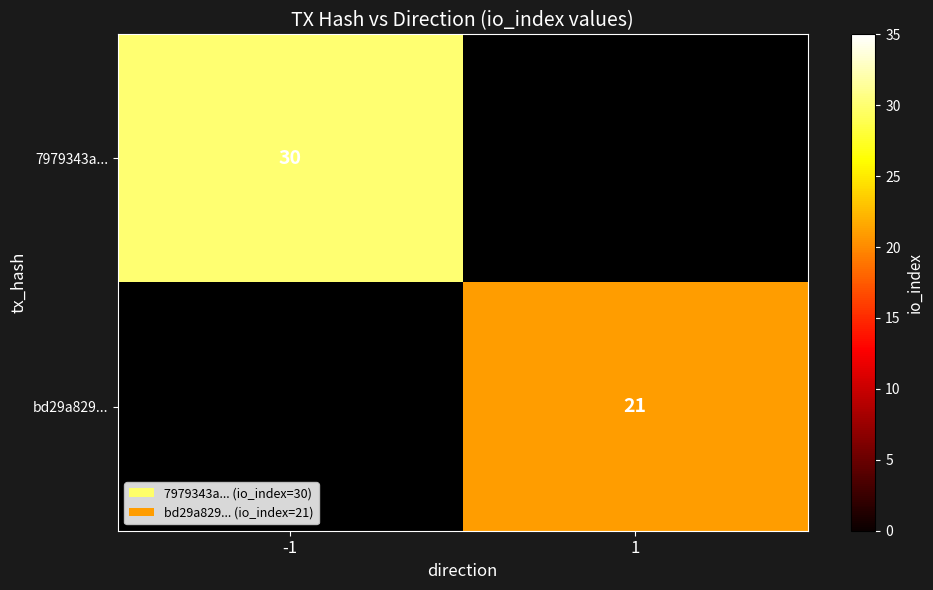

The bd29a829... series shows 21 at 1. True or false?

True